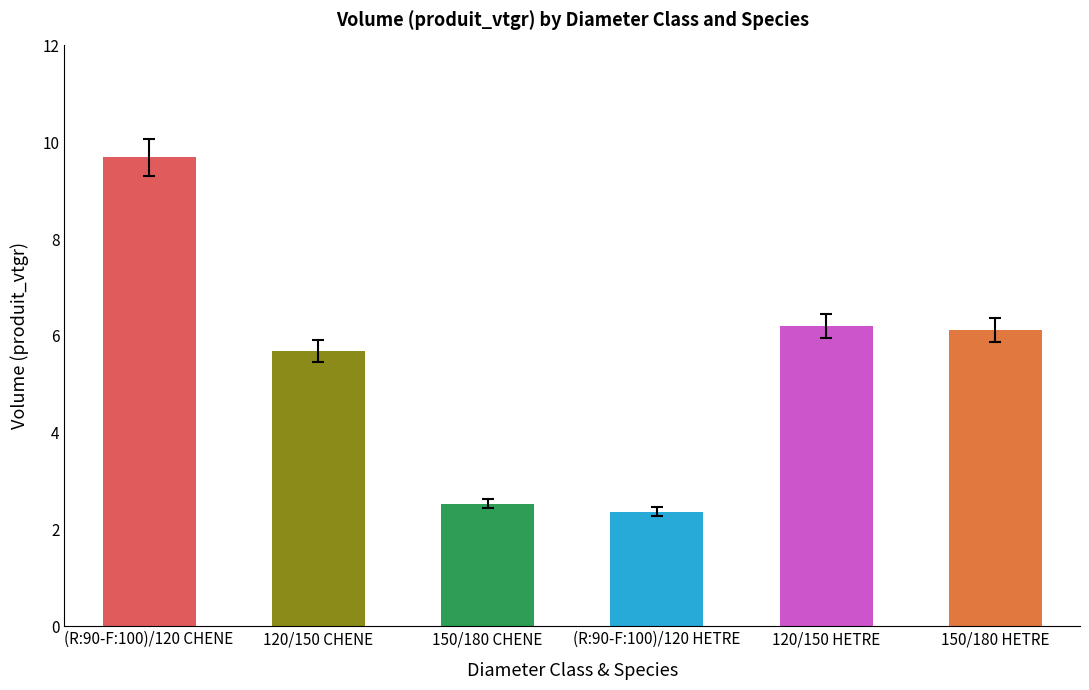

What is the value of the 6th bar from the left?

6.1